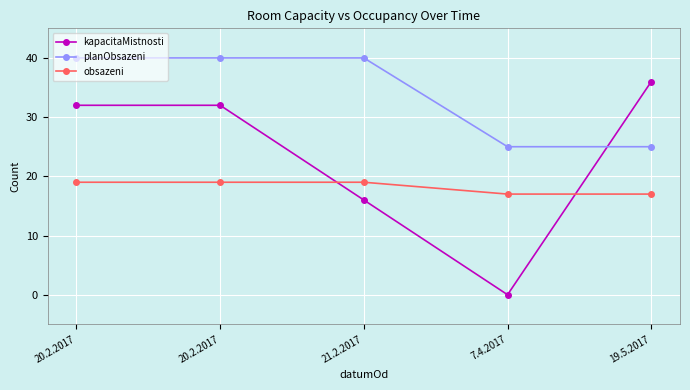

What is the sum of all planObsazeni values?

170